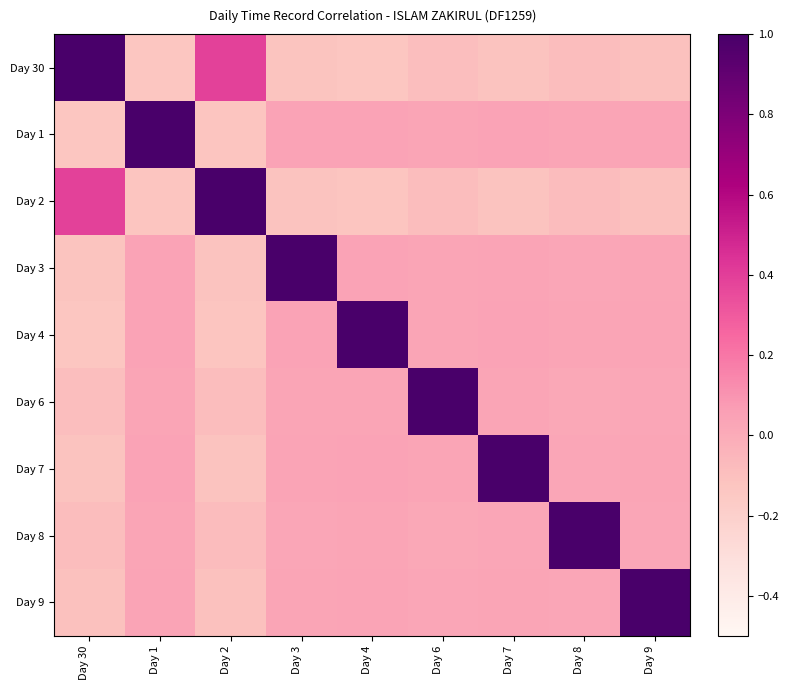

At which category is the sum across all series the highest?

Day 8